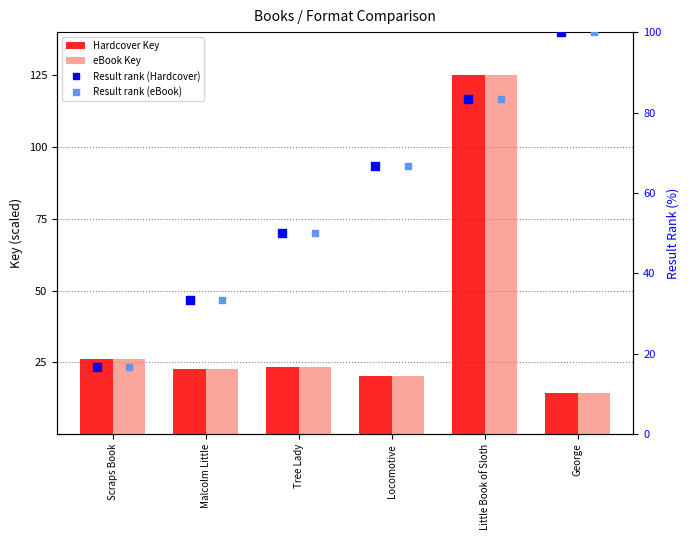

Which series contains the highest Y value?

Hardcover Key